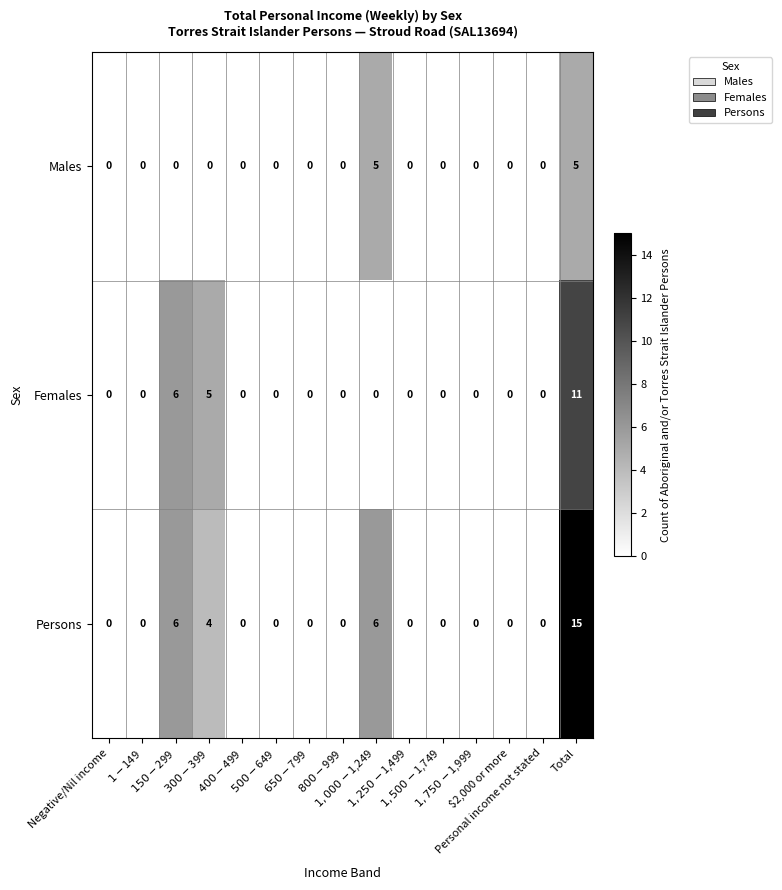

What is the difference between the second highest and second lowest values in the Males series?

5